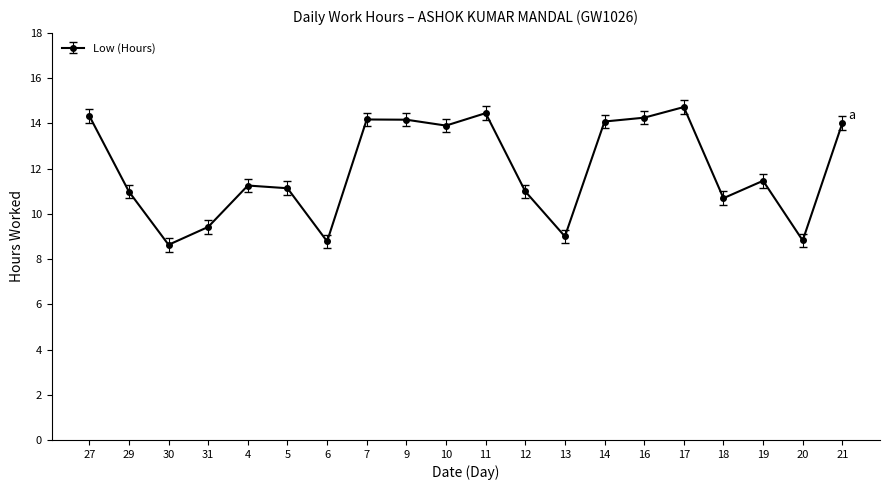

What is the value of the 4th point from the left?

9.4